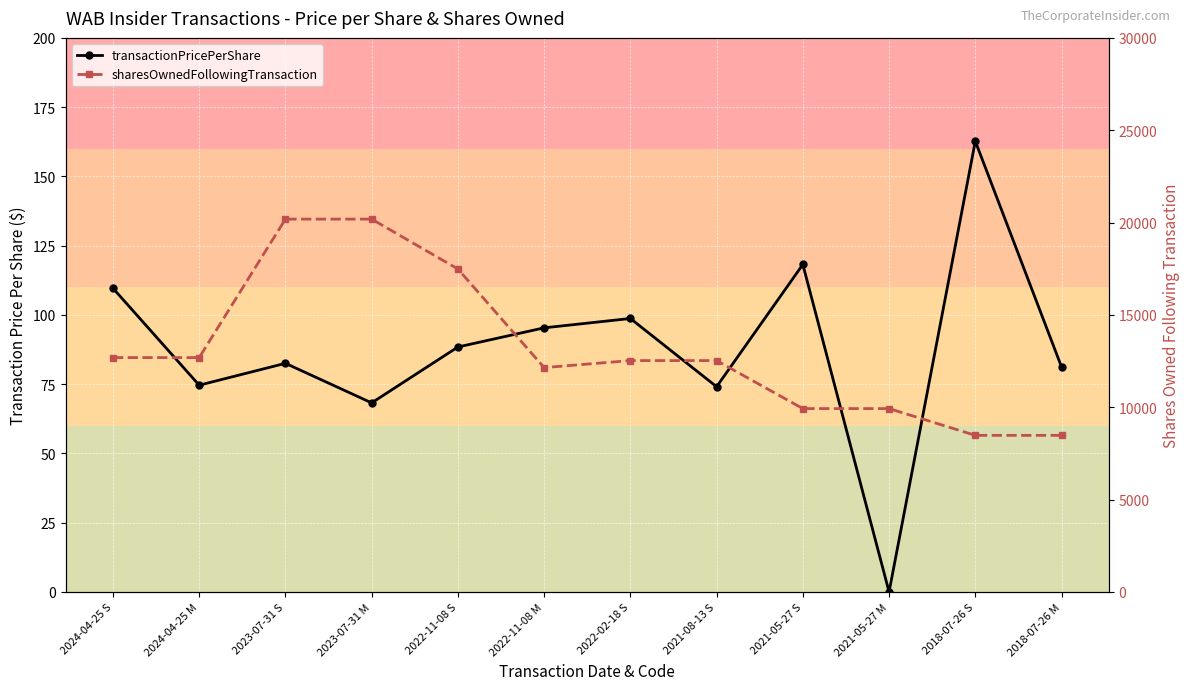

Where is transactionPricePerShare nearest to the value 81?

2018-07-26 M